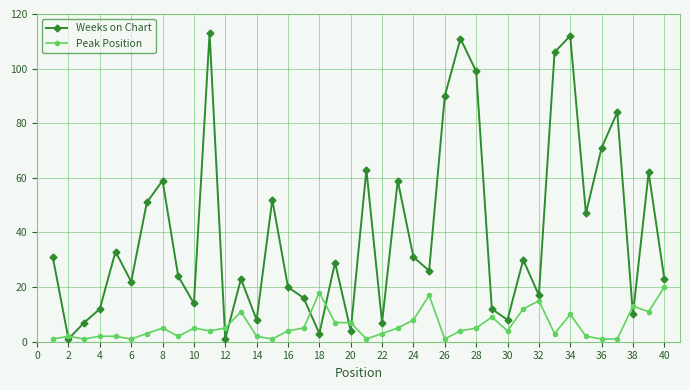

What is the greatest value displayed?

113